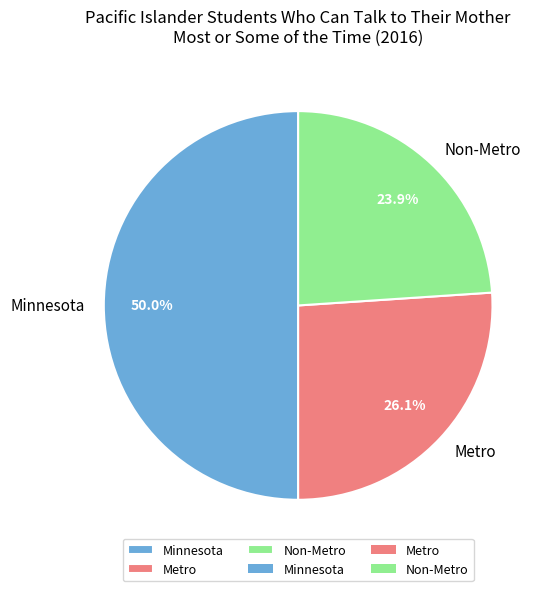

Is Metro the majority of the pie?

No